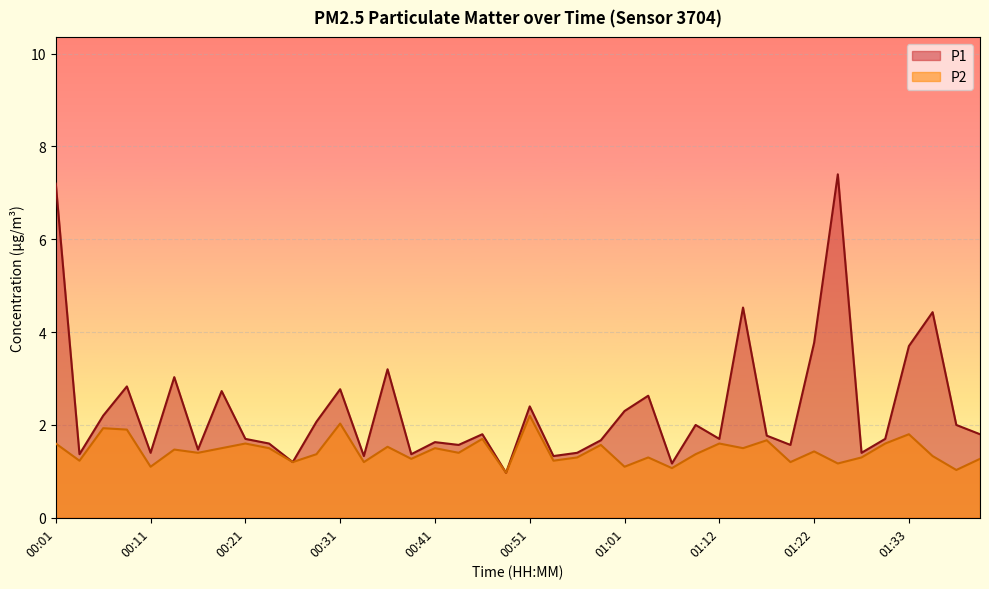

Which series has the largest total across all categories?

P1